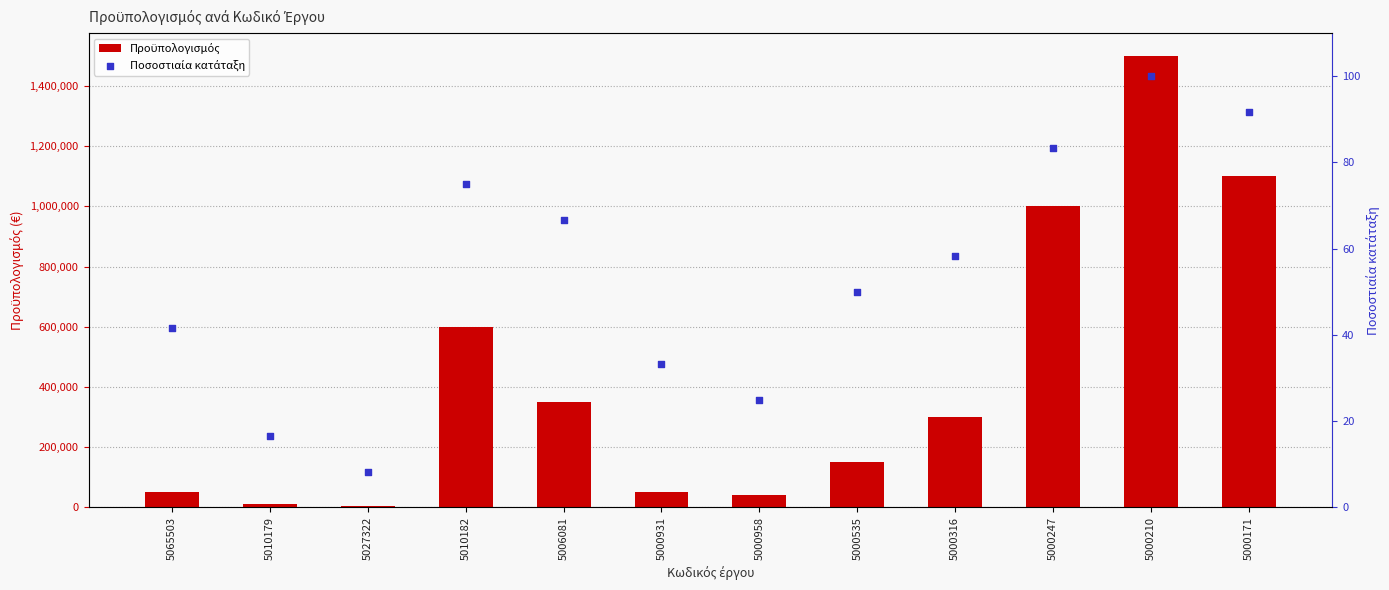

At which category is the sum across all series the highest?

5000210